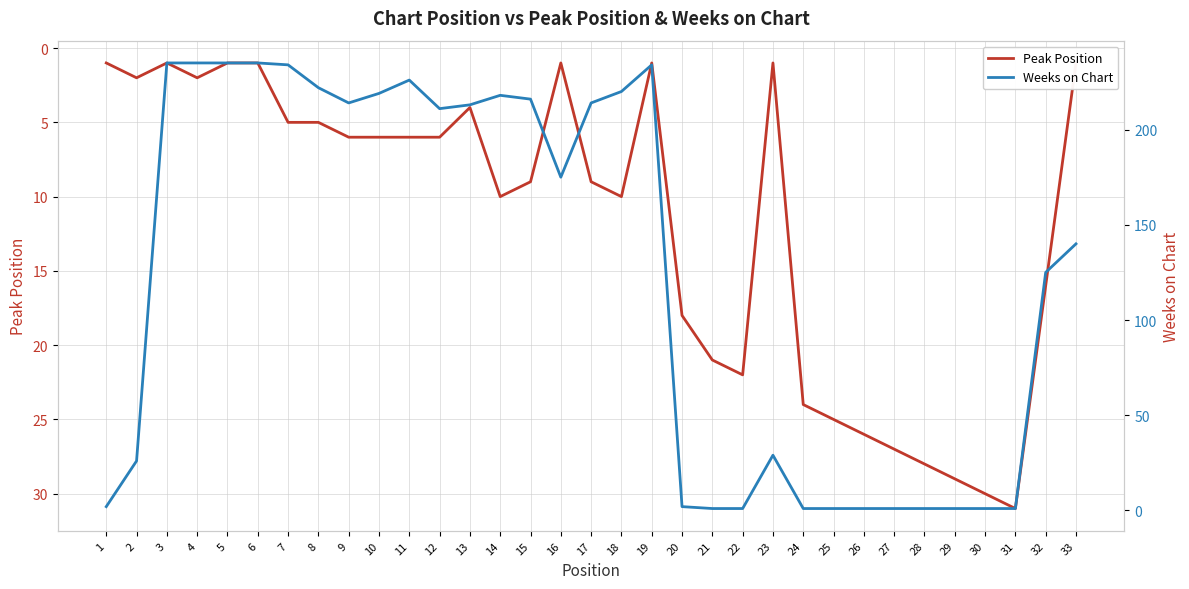

Reading left to right, transcribe all the data shown in this chart.

Peak Position: 1	2	1	2	1	1	5	5	6	6	6	6	4	10	9	1	9	10	1	18	21	22	1	24	25	26	27	28	29	30	31	16	1
Weeks on Chart: 2	26	235	235	235	235	234	222	214	219	226	211	213	218	216	175	214	220	234	2	1	1	29	1	1	1	1	1	1	1	1	125	140